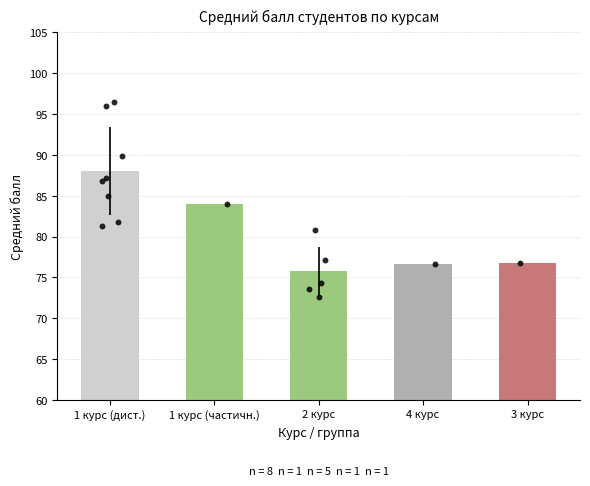

What is the change in value from 1 курс (дист.) to 3 курс?

-11.3